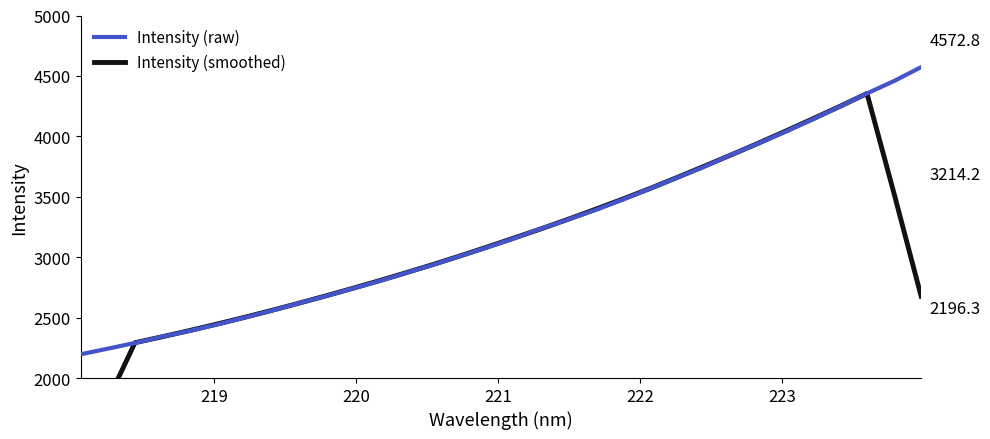

What is the highest value of the Intensity (raw) series?

4572.8